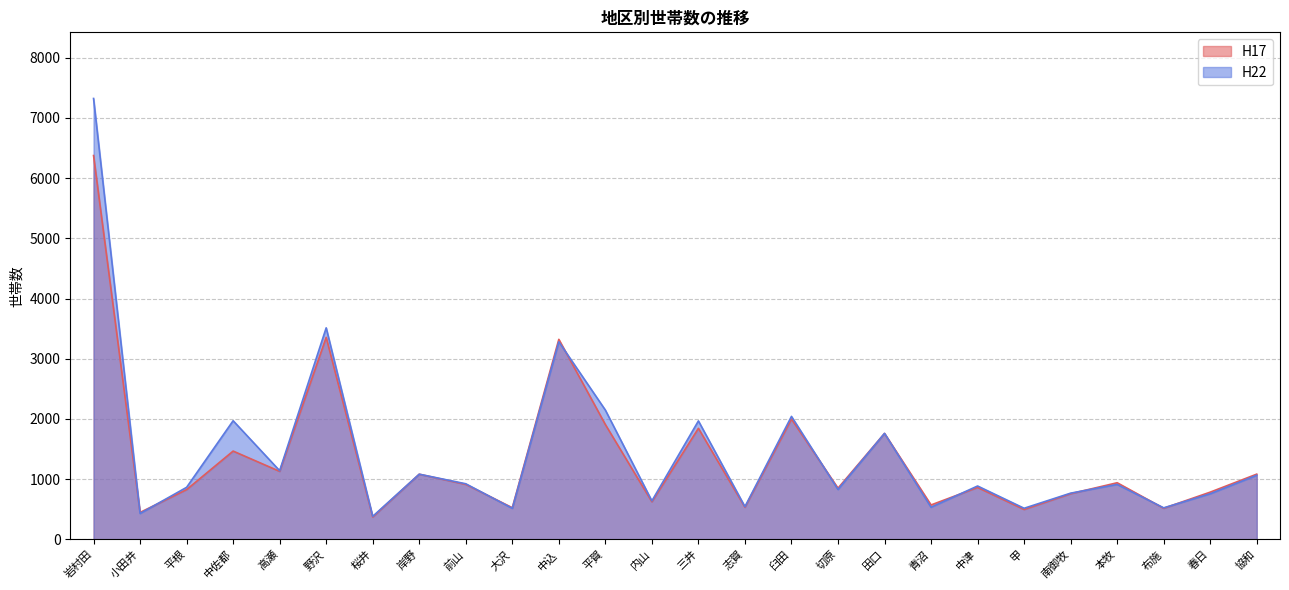

List the labels in order of H22 value, largest first.

岩村田, 野沢, 中込, 平賀, 臼田, 中佐都, 三井, 田口, 高瀬, 岸野, 協和, 前山, 本牧, 中津, 平根, 切原, 南御牧, 春日, 内山, 志賀, 青沼, 布施, 甲, 大沢, 小田井, 桜井